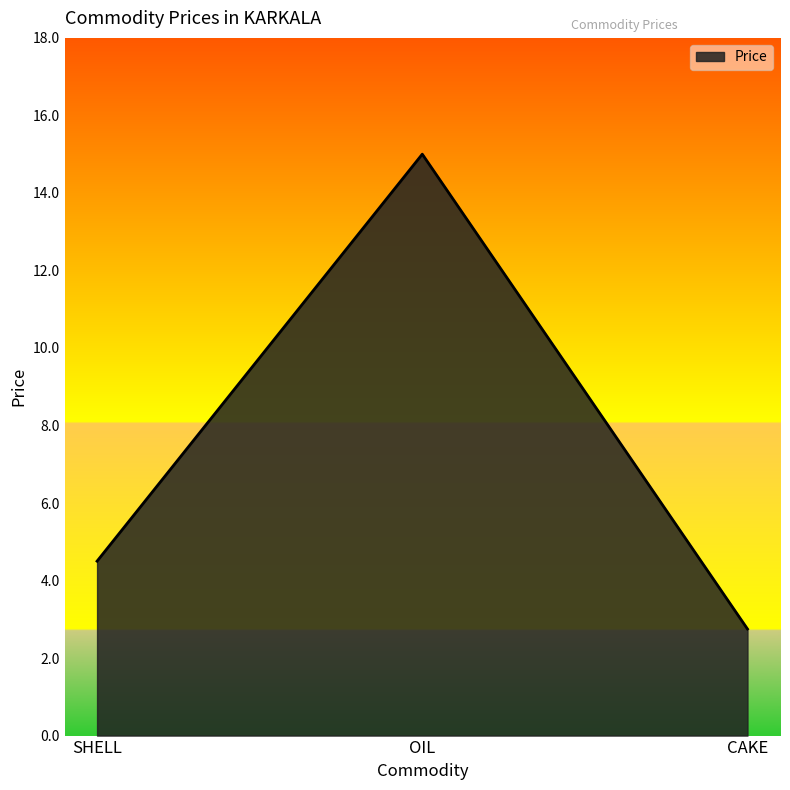

Reading right to left, extract all data points from this chart.

CAKE=2.8	OIL=15.0	SHELL=4.5